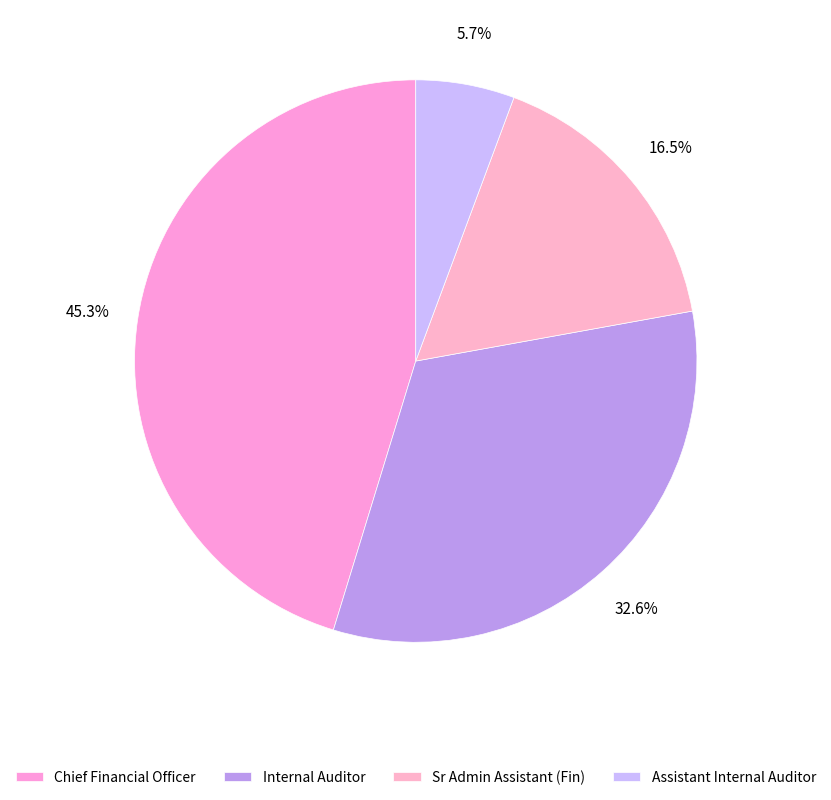

Is the sum of Sr Admin Assistant (Fin) and Internal Auditor greater than half?

No